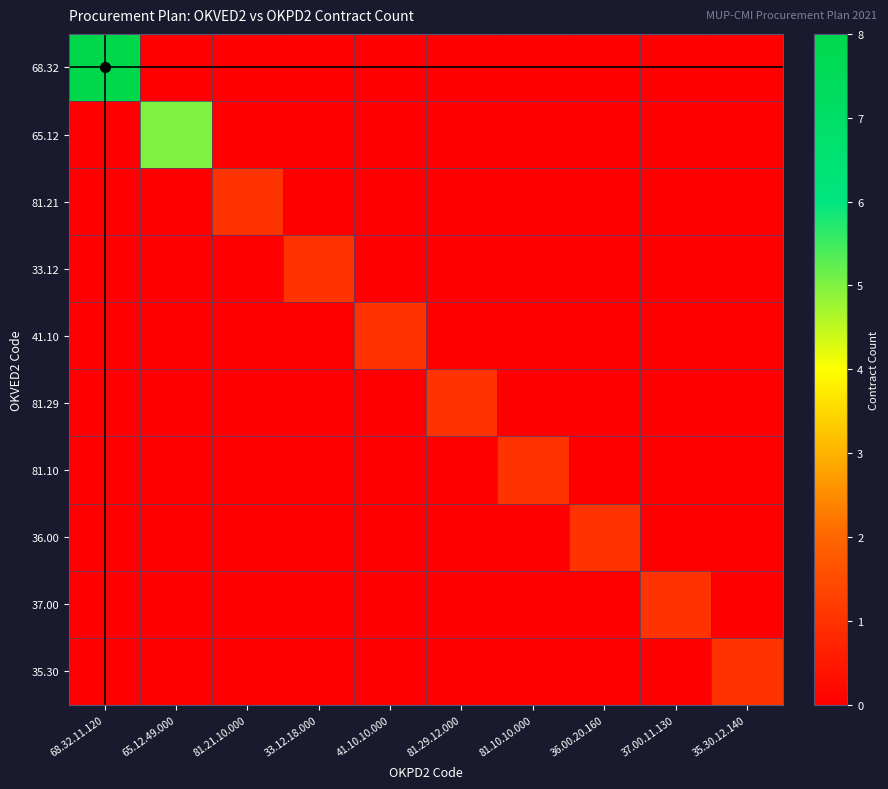

At how many categories does at least one series exceed 3?

2